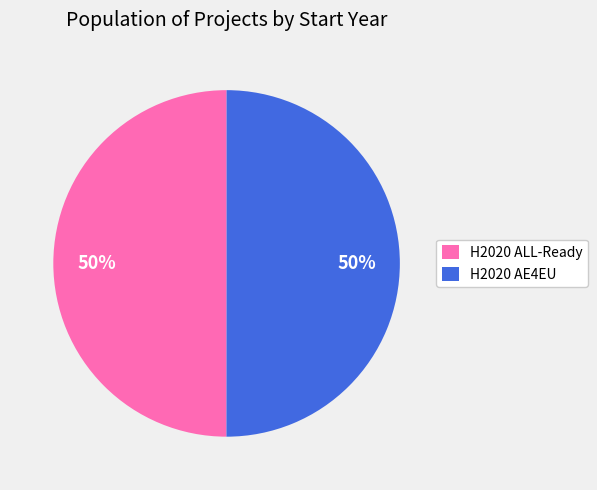

To the nearest percent, what percentage of the pie is H2020 ALL-Ready?

50%